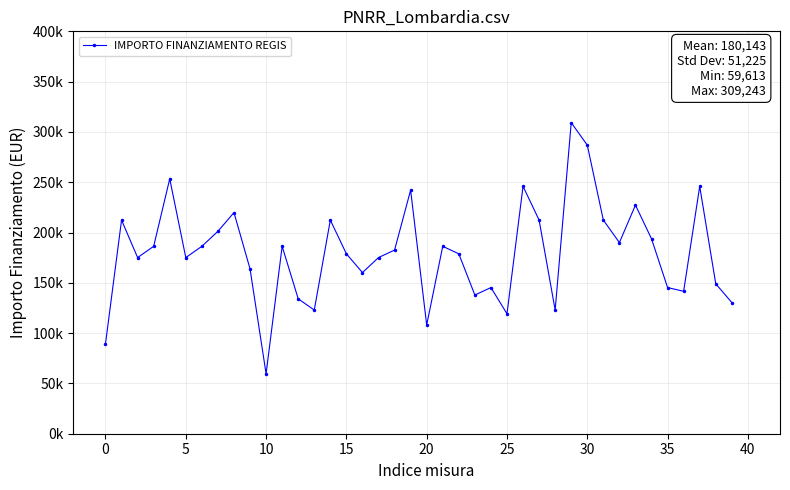

What is the sum of all values?

7205726.7